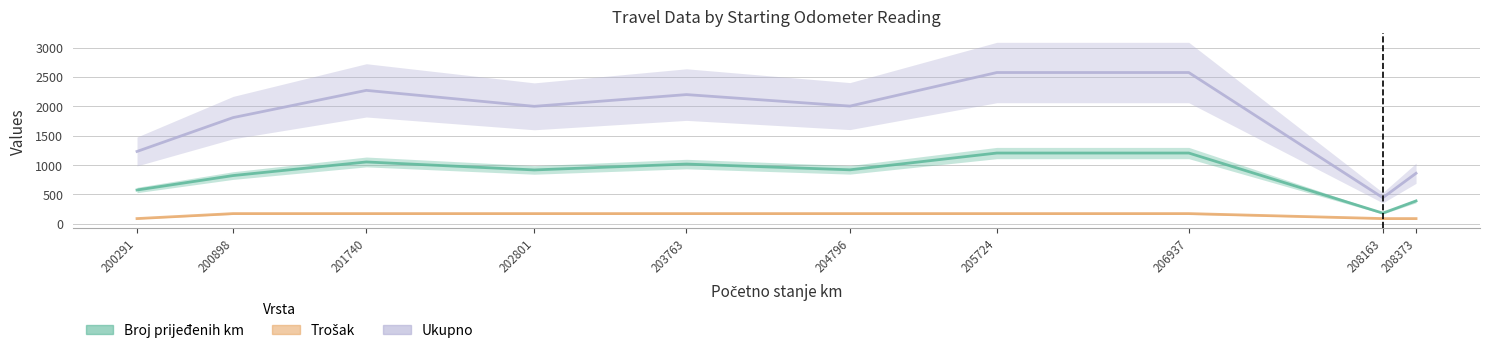

At which label is Broj prijeđenih km closest to 690?

200291